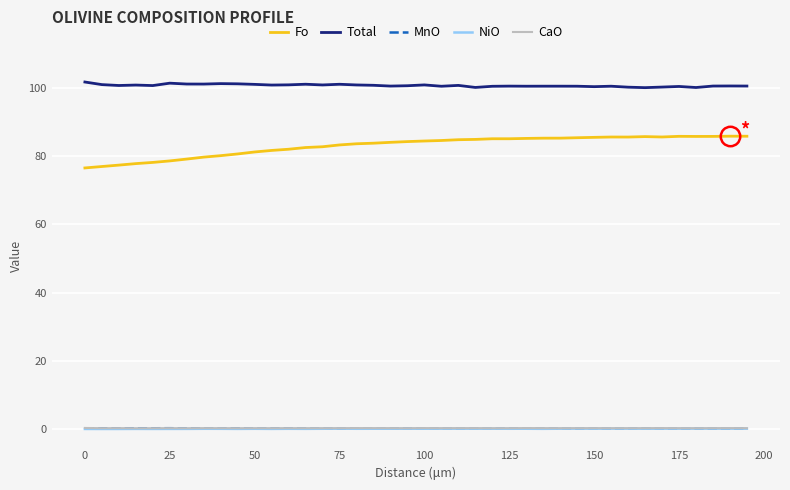

What is the minimum value shown in the chart?

0.1